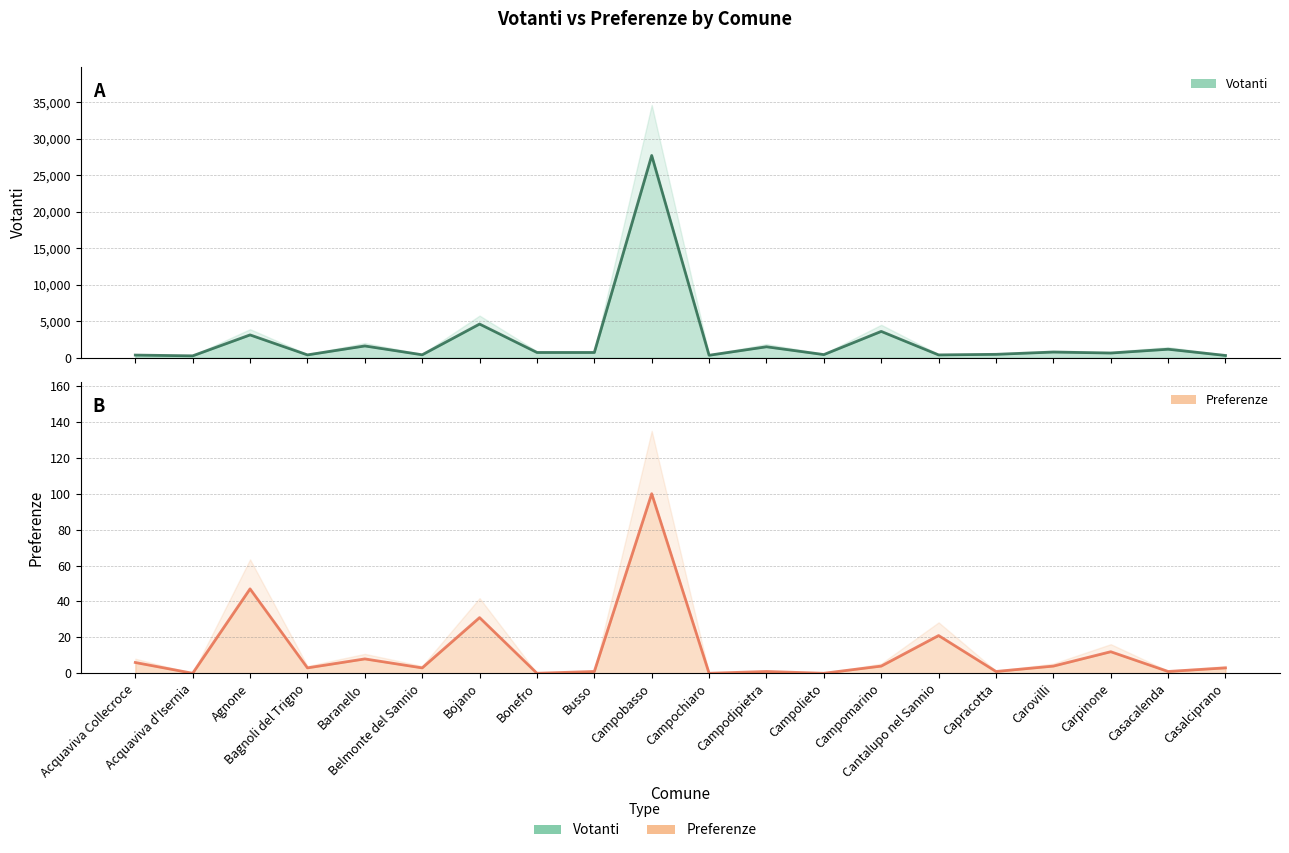

What is the average value of the Votanti (line) series?

2490